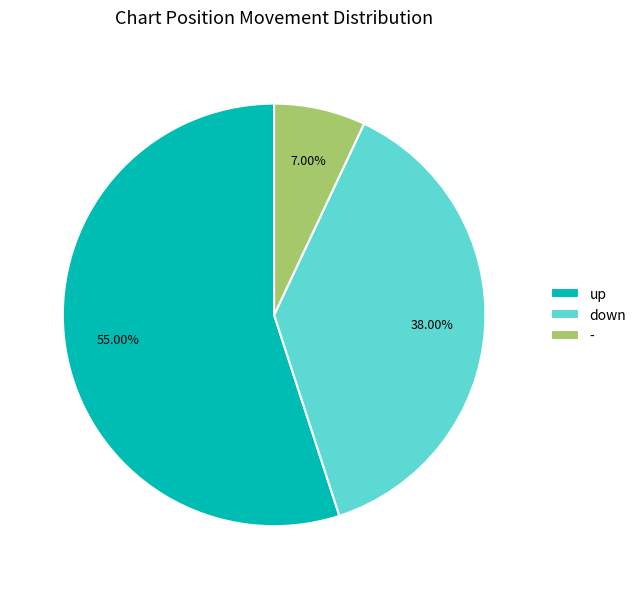

To the nearest percent, what is the difference between the - and up slice percentages?

48%